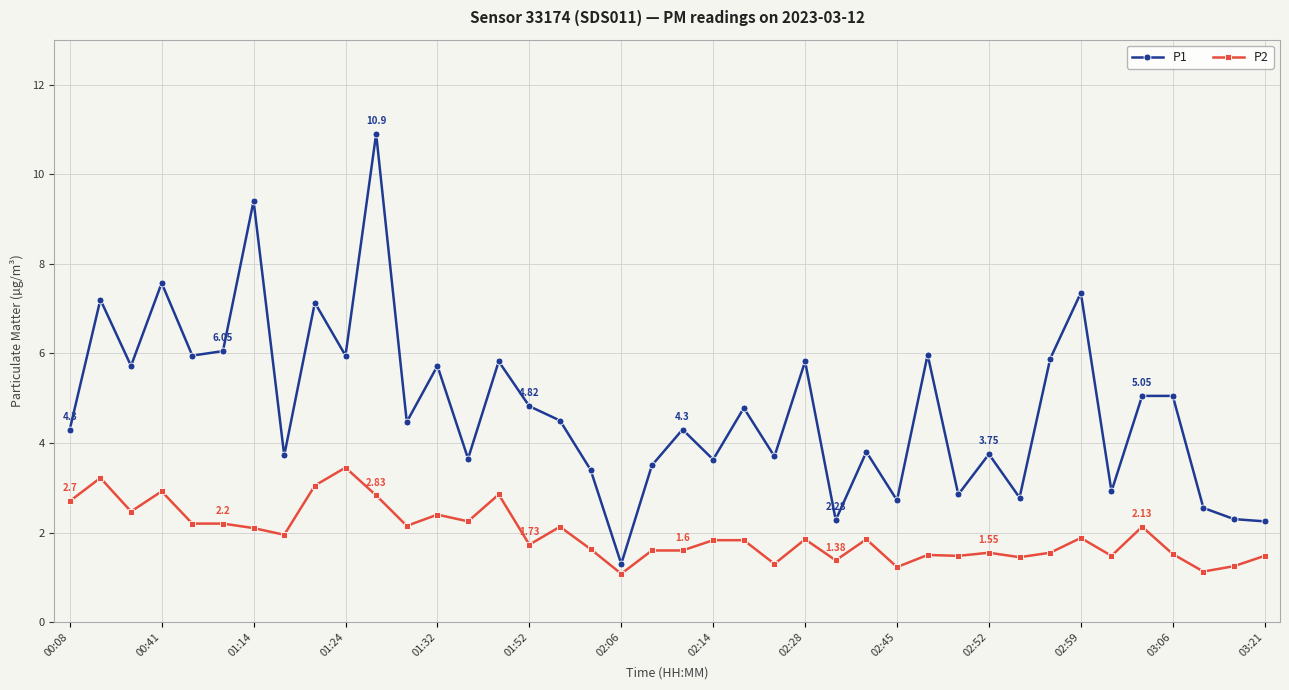

Which series has the largest range (max minus min)?

P1